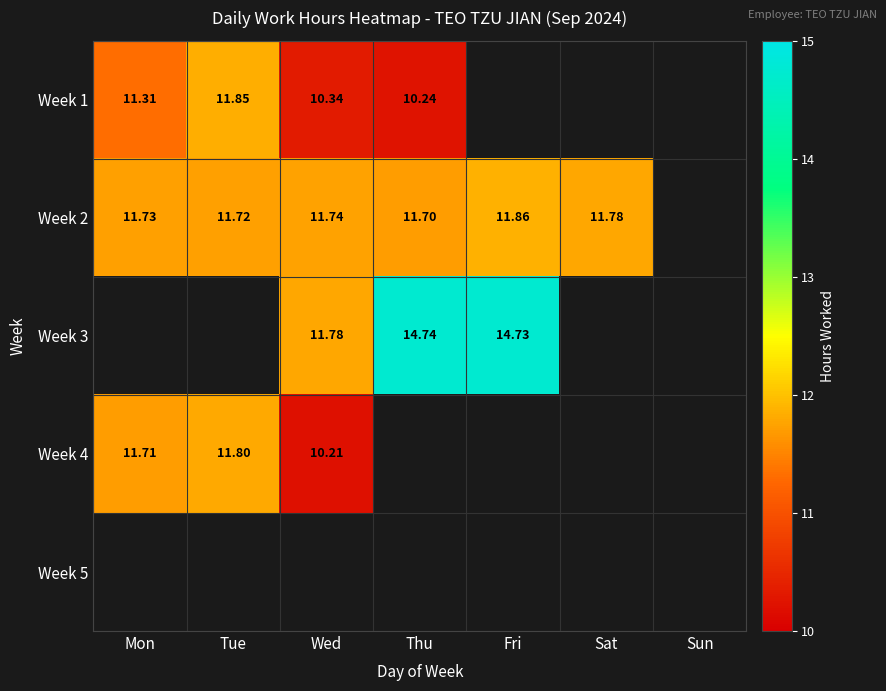

What is the difference between the highest and lowest values at Mon?

0.4